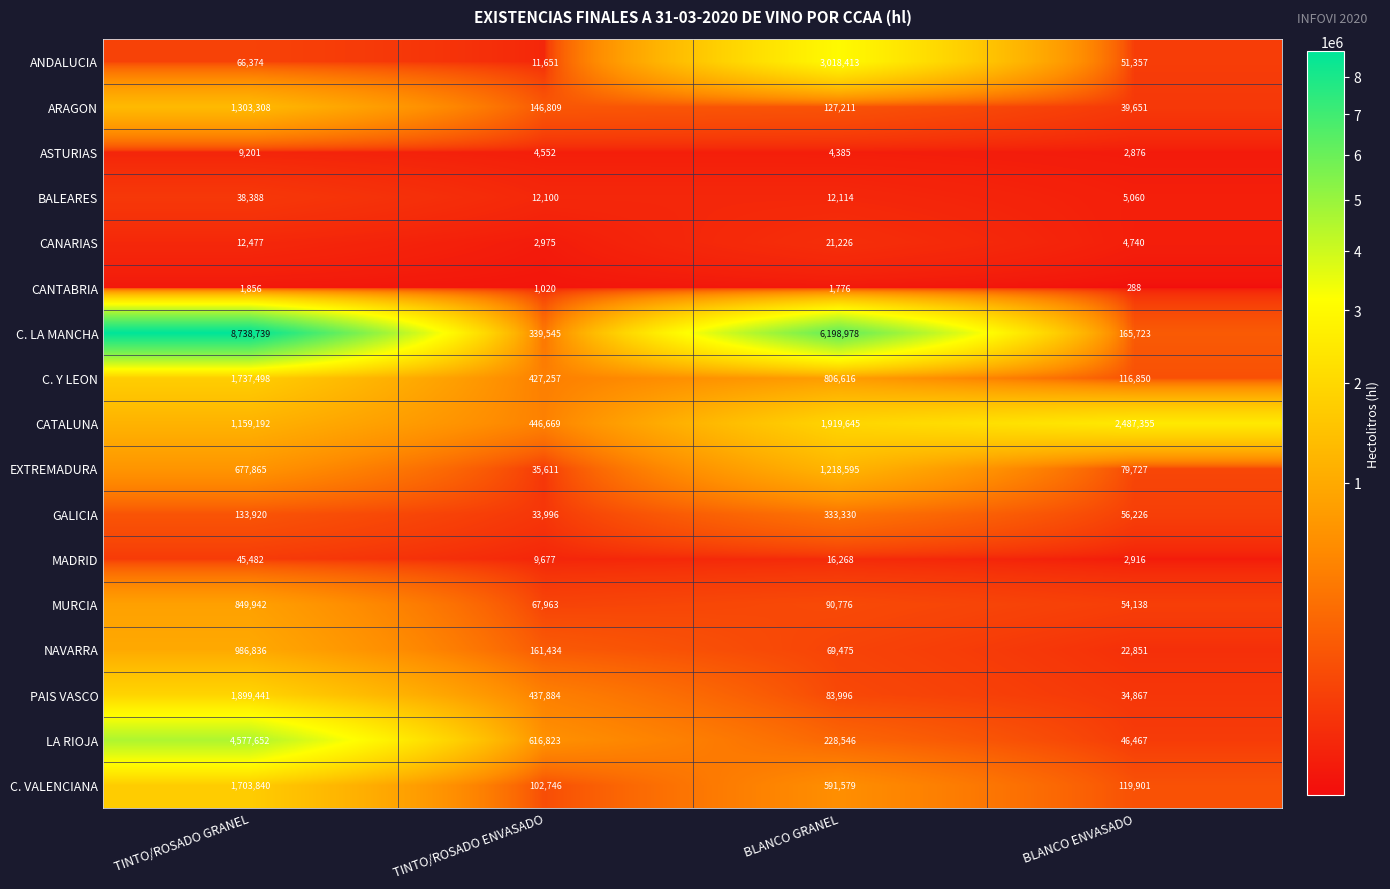

What is the approximate value of CATALUNA at TINTO/ROSADO GRANEL, to the nearest 10?

1159190